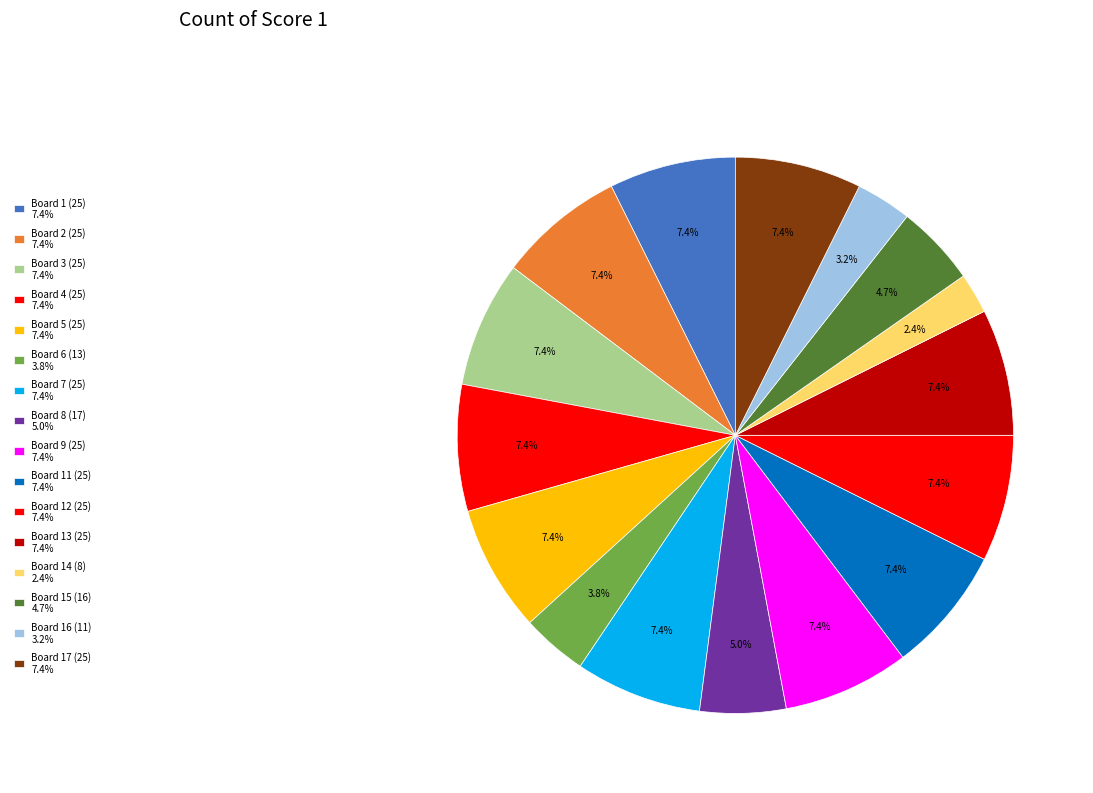

Count the number of slices in the pie.

16